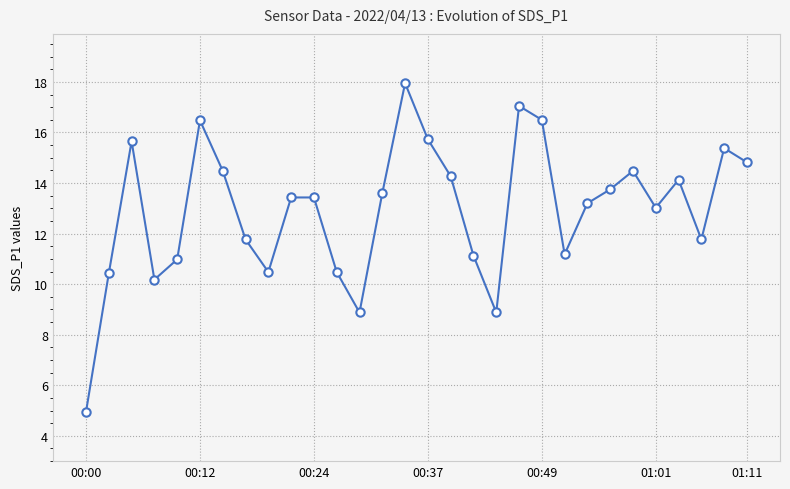

How many points are lower than both their immediate neighbors (excluding endpoints)?

7